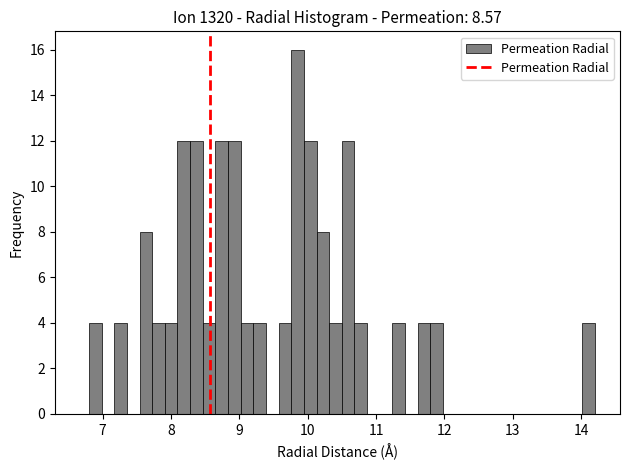

Read against the x-axis, roughly where is the centre of the tallest bar?

9.9